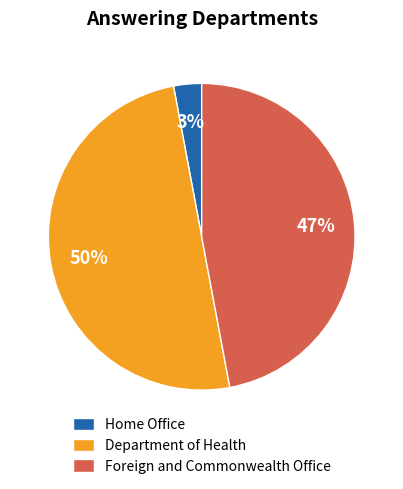

To the nearest percent, what is the combined percentage of Department of Health and Home Office?

53%